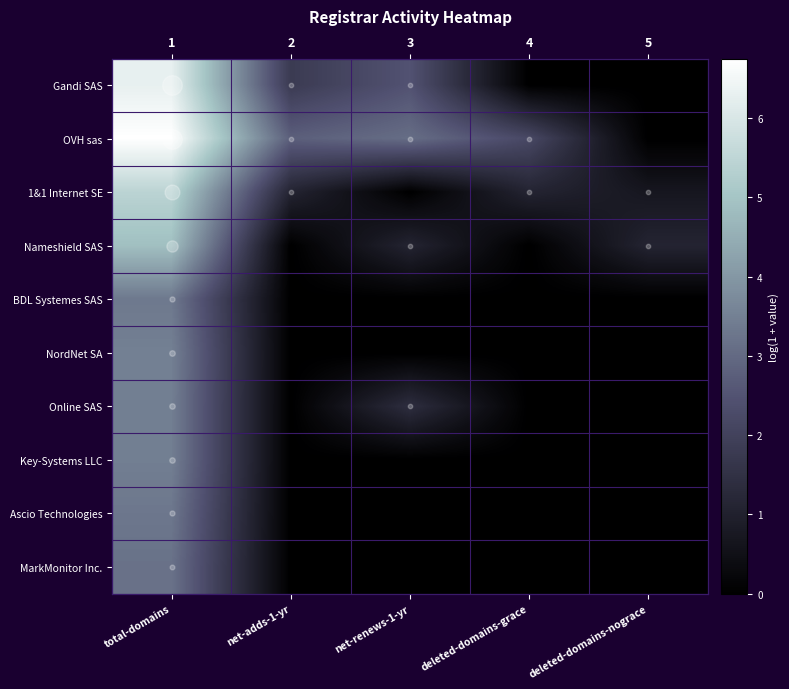

At which category does the chart reach its minimum across all series?

deleted-domains-grace